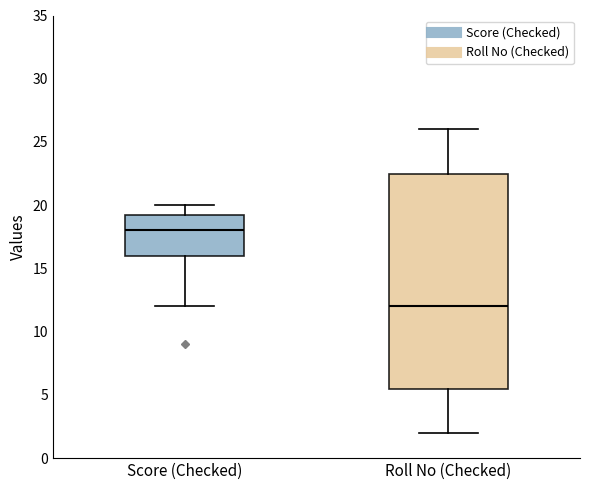

Where is the lower edge of the box for Roll No (Checked) on the y-axis? The values are not printed on the chart, so give them approximately, as read against the axis.

5.5